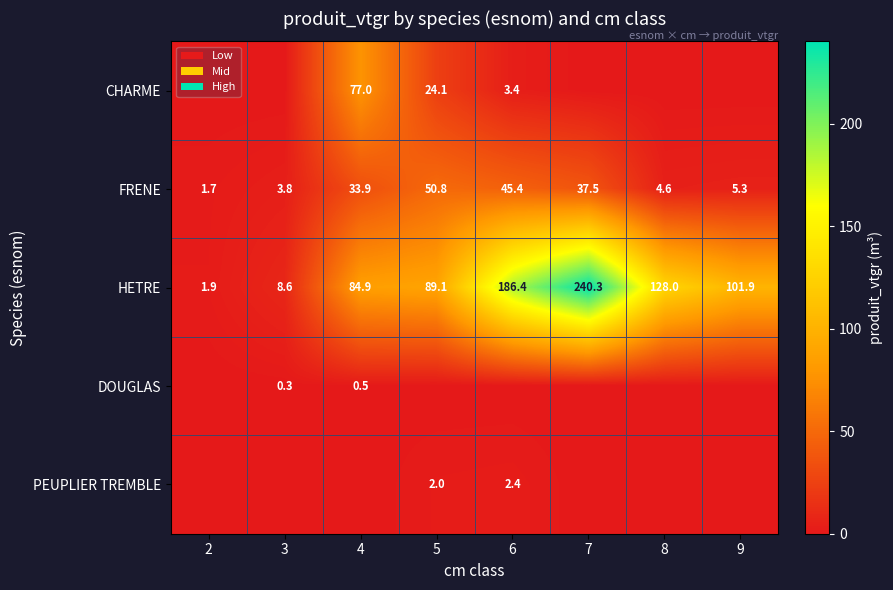

Which has a higher value, 6 or 2?

6